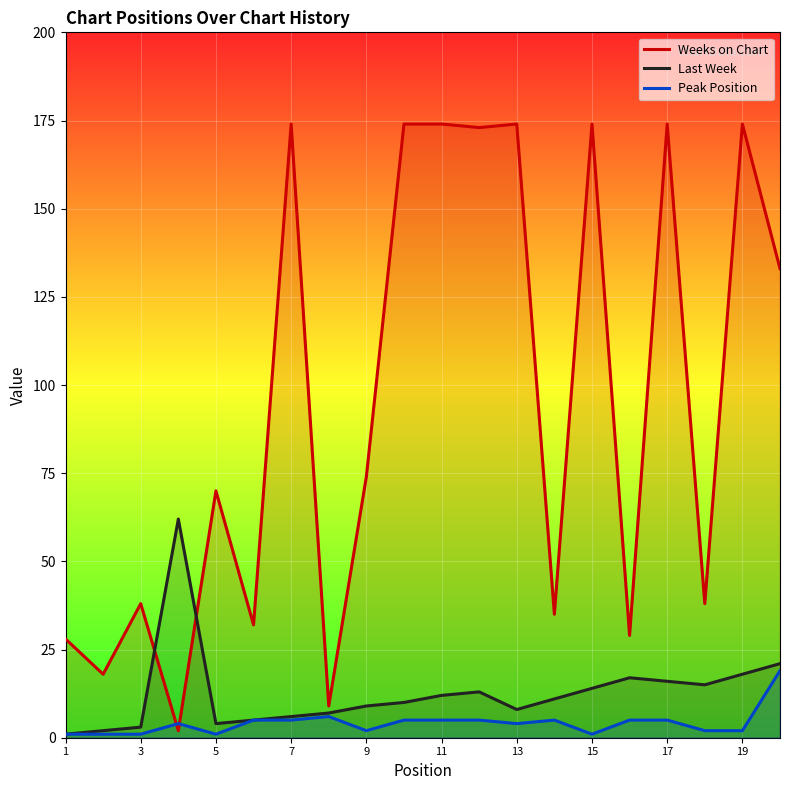

Between 9 and 19, which series saw the biggest shift?

Weeks on Chart